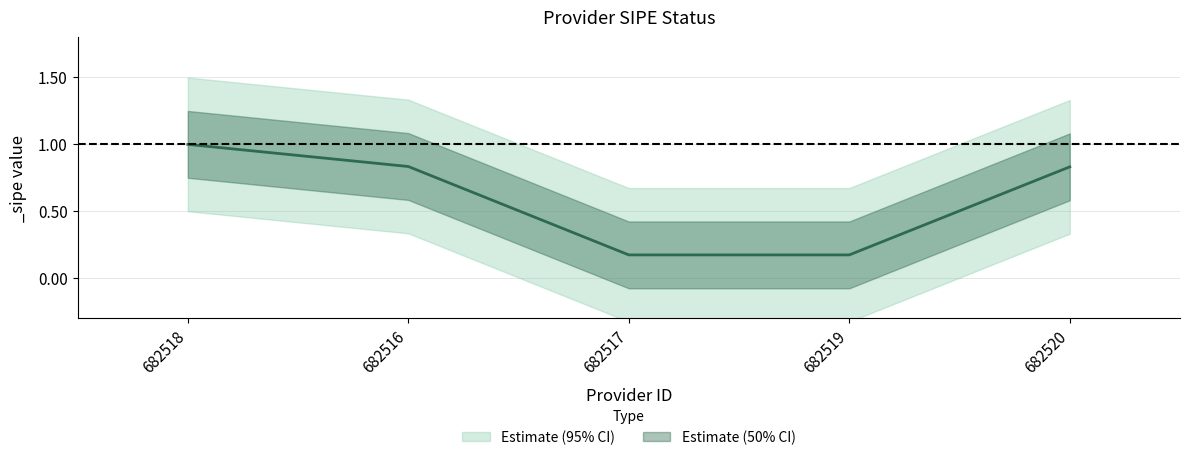

The value at 682517 is 0.2. True or false?

True